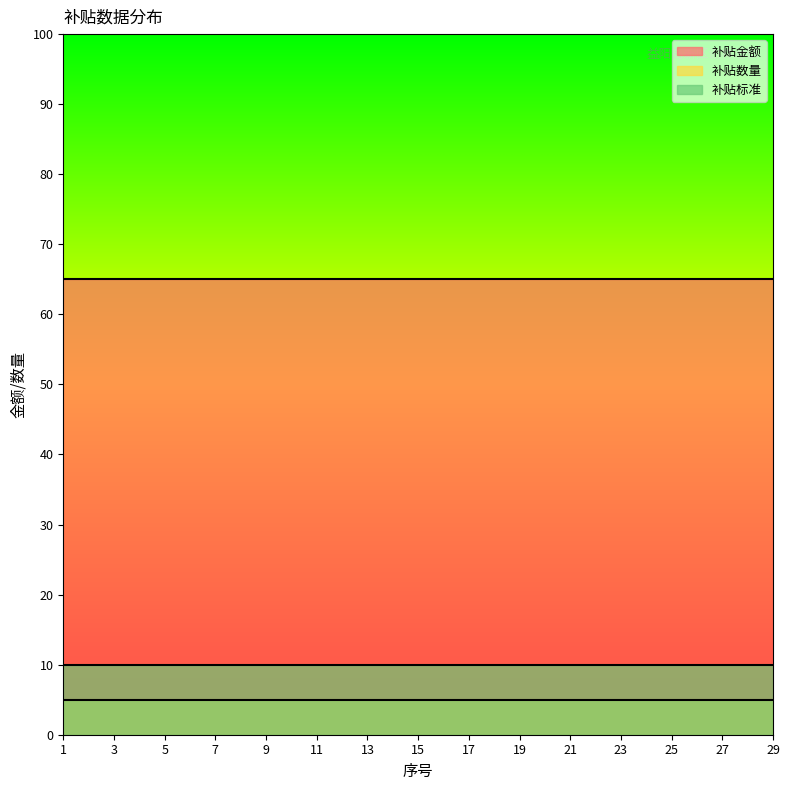

What is the maximum value shown in the chart?

65